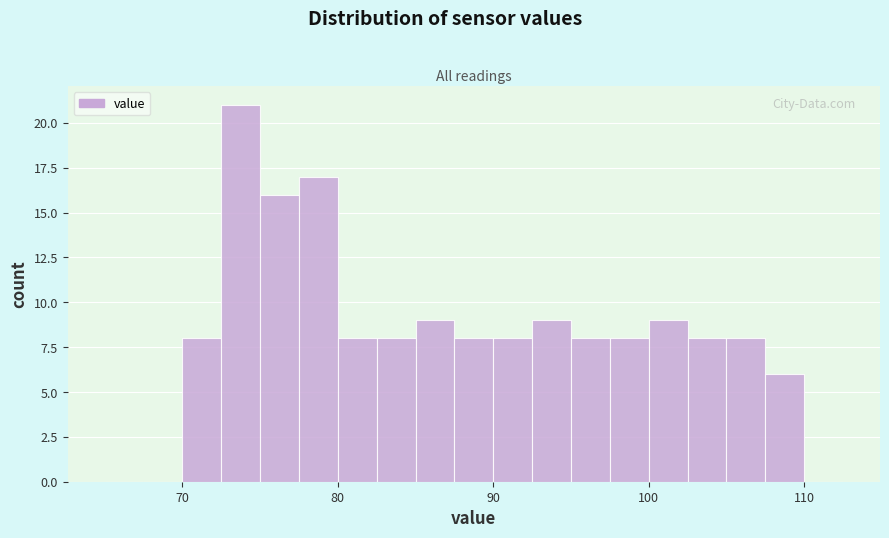

Read against the x-axis, roughly where is the centre of the tallest bar?

74